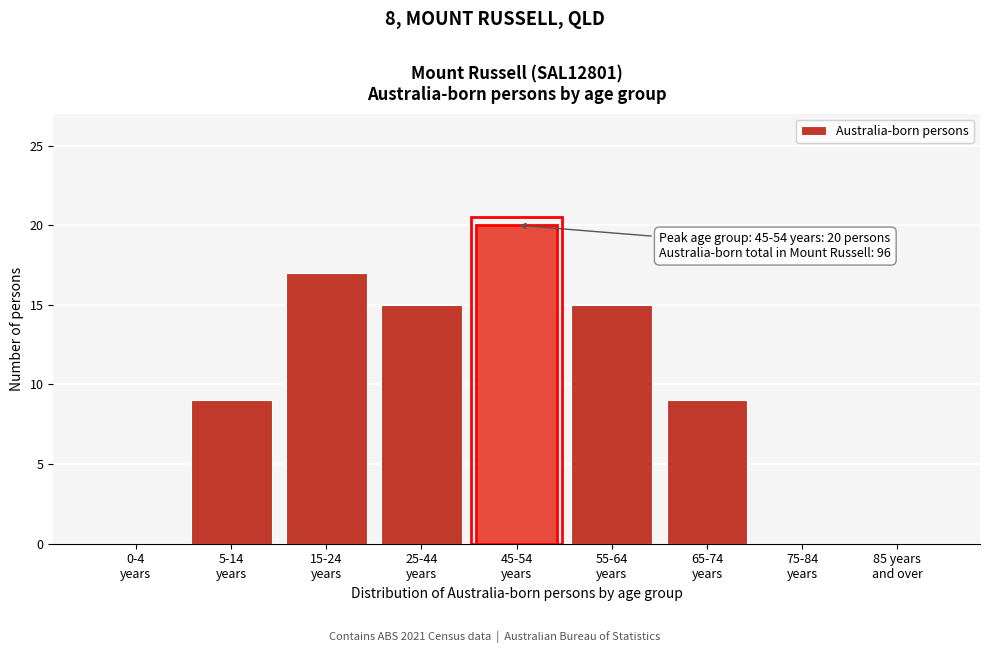

What is the sum of all values?

85